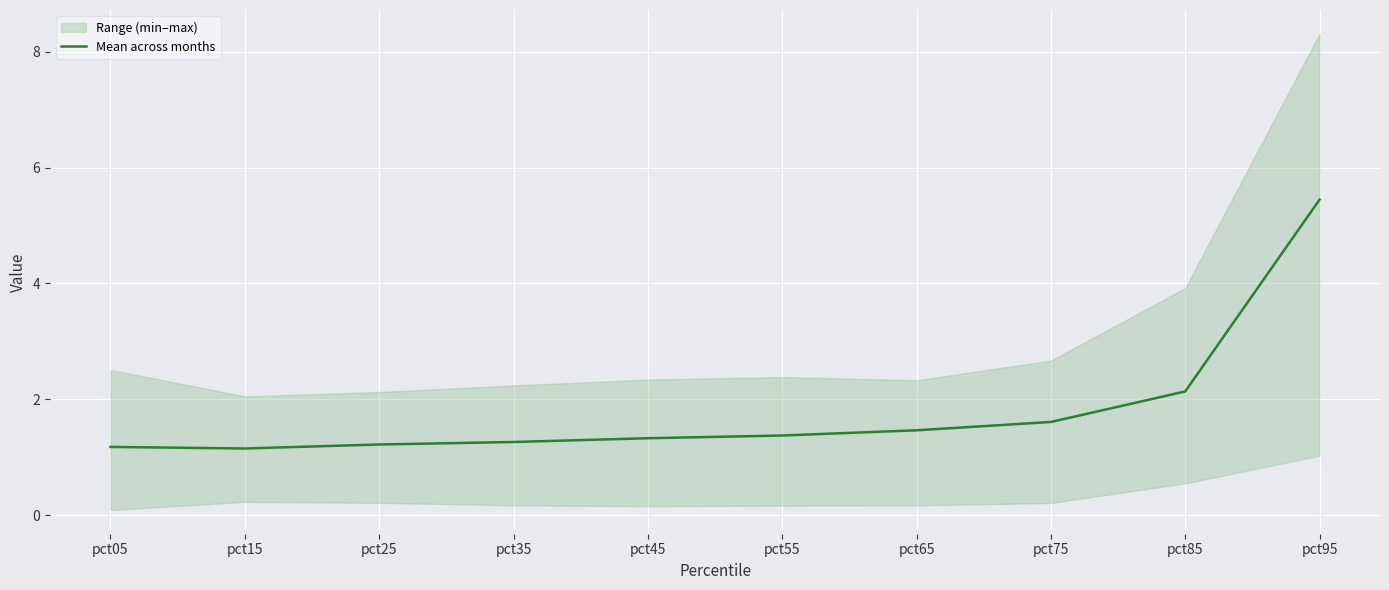

At which label is Mean across months closest to 3?

pct85